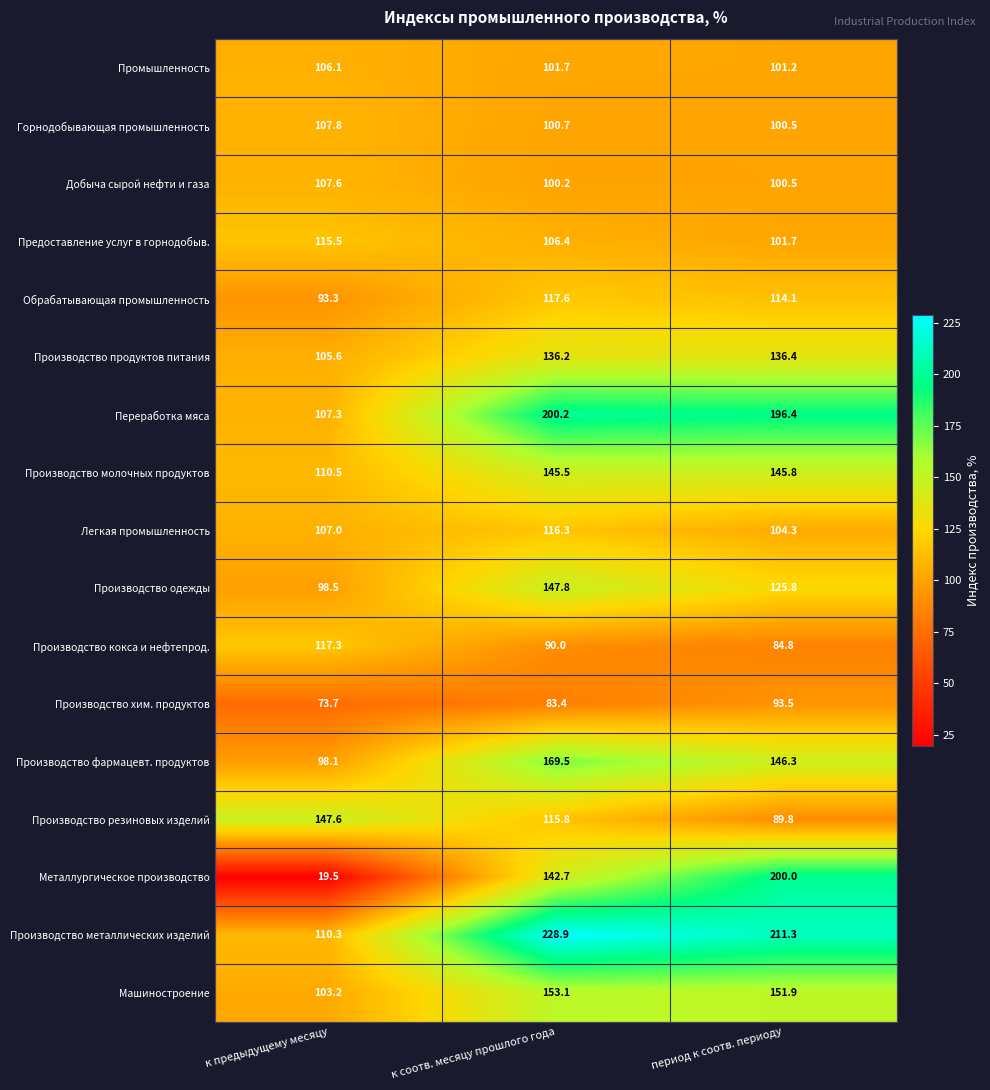

Is it true that Производство резиновых изделий equals 147.6 at к предыдущему месяцу?

True